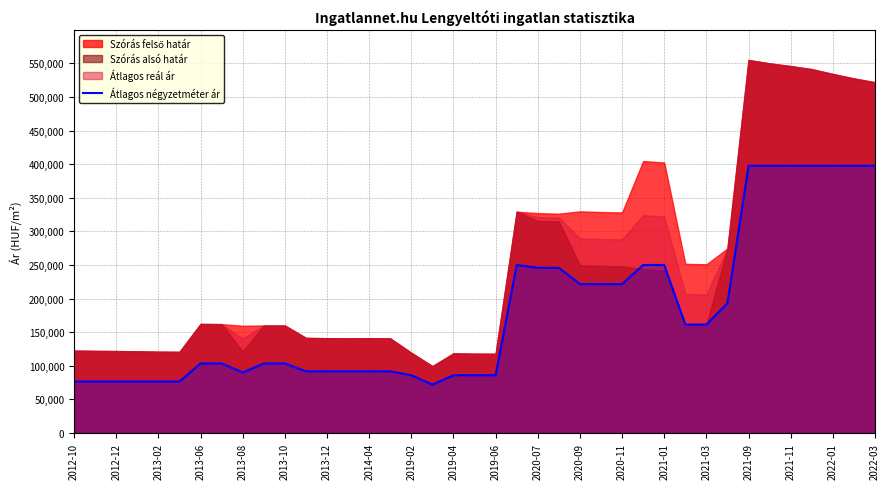

Approximately how many times larger is the value at 35 compared to 2012-10?

5.2